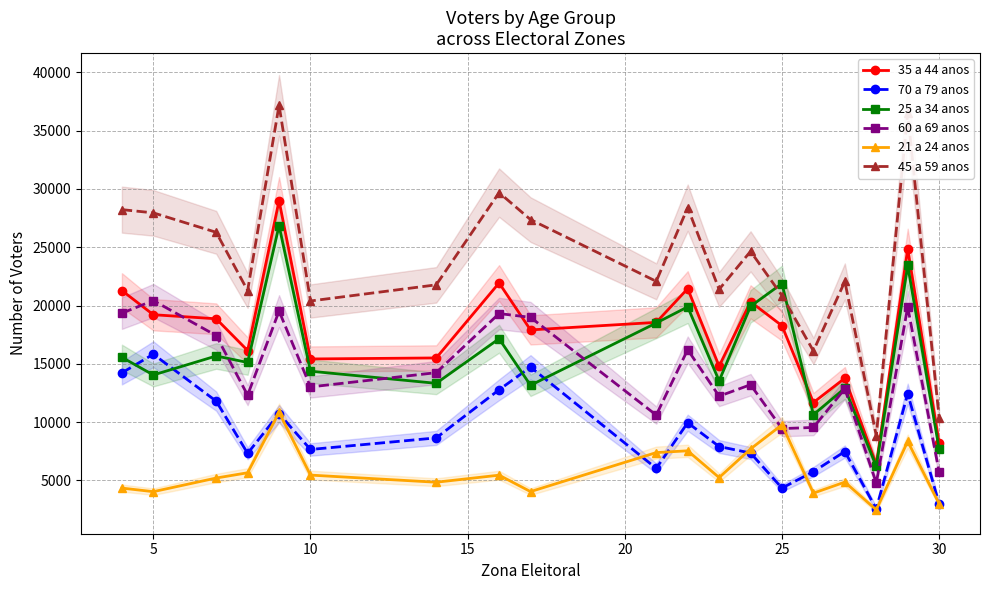

How many data points in 70 a 79 anos are above 7899?

9